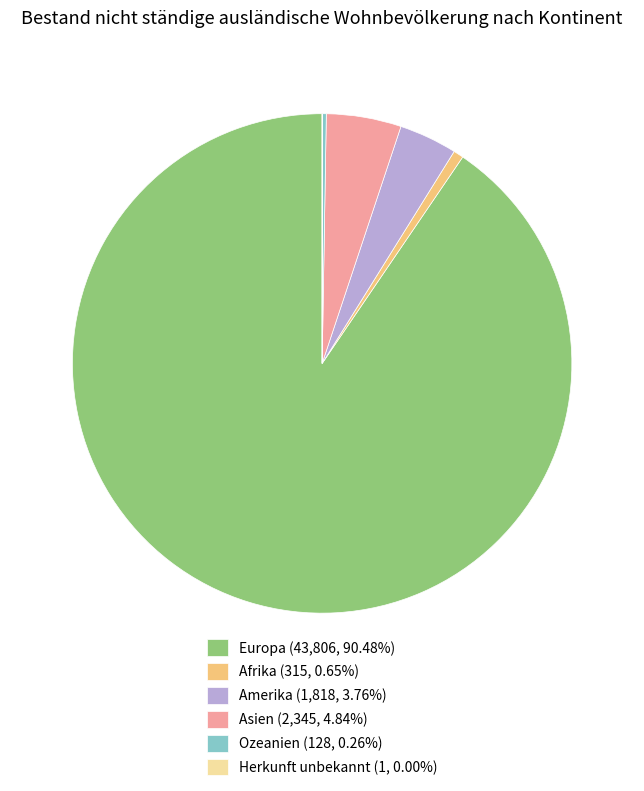

Between Asien and Afrika, which is larger?

Asien